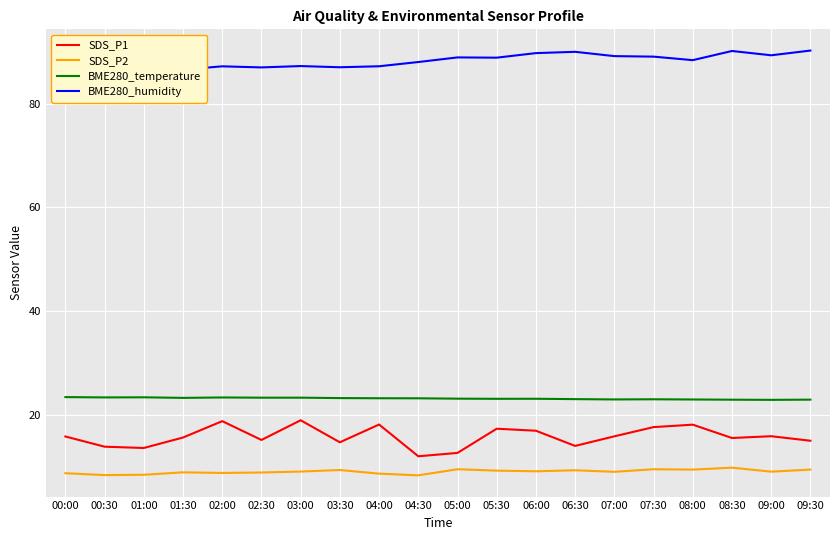

At how many categories does at least one series exceed 82?

20